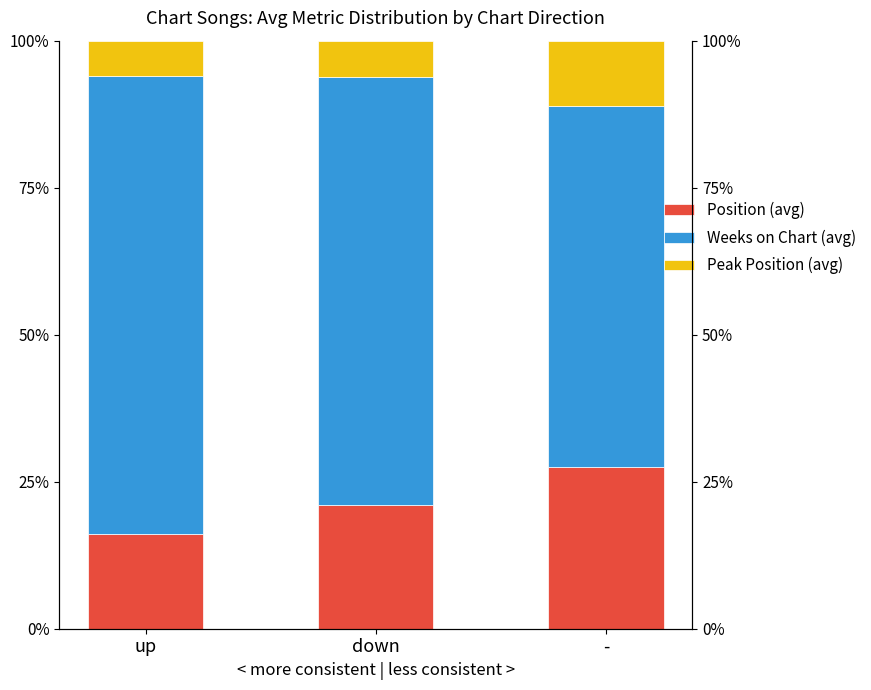

Which category has the highest value in the Position (avg) series?

-